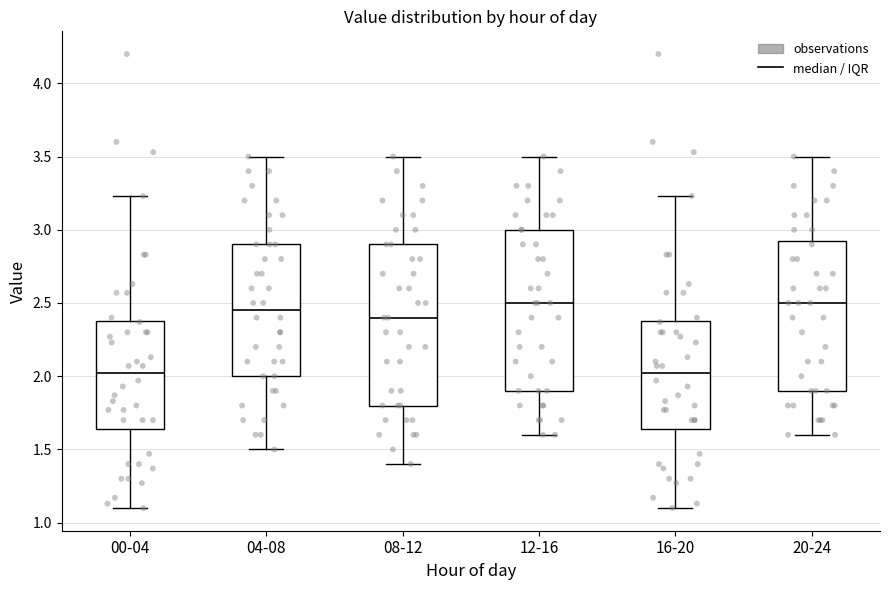

Reading left to right, read every box against the y-axis: the position of its median line, the range the box covers, and the ends of its whiskers. The values are not printed on the chart, so give them approximately, as read against the axis.

00-04: median 2.00, box 1.65 to 2.40, whiskers 1.10 to 3.25
04-08: median 2.45, box 2.00 to 2.90, whiskers 1.50 to 3.50
08-12: median 2.40, box 1.80 to 2.90, whiskers 1.40 to 3.50
12-16: median 2.50, box 1.90 to 3.00, whiskers 1.60 to 3.50
16-20: median 2.00, box 1.65 to 2.40, whiskers 1.10 to 3.25
20-24: median 2.50, box 1.90 to 2.95, whiskers 1.60 to 3.50